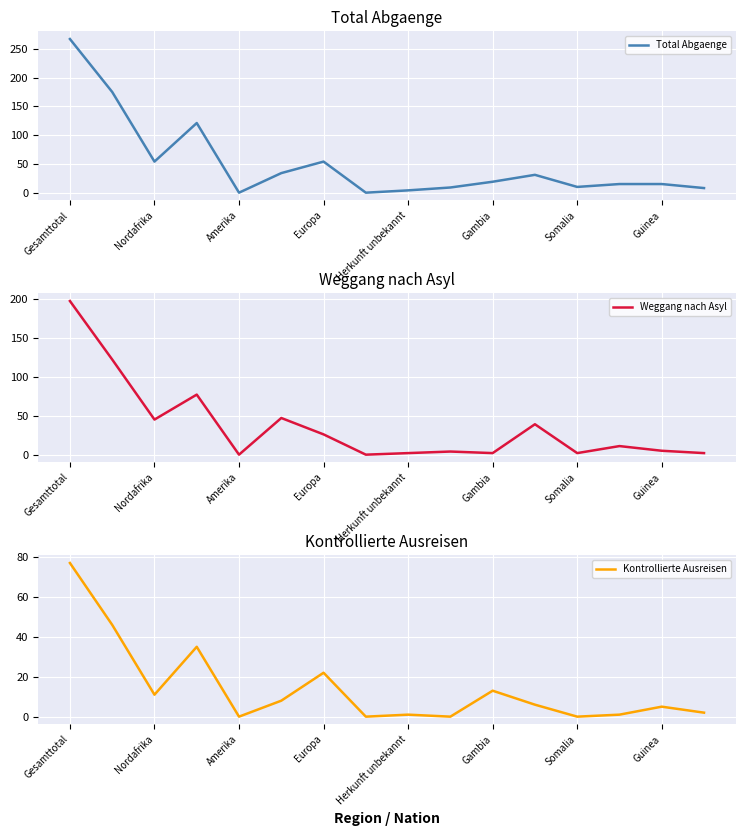

Is it true that Total Abgaenge equals 390 at Gesamttotal?

False